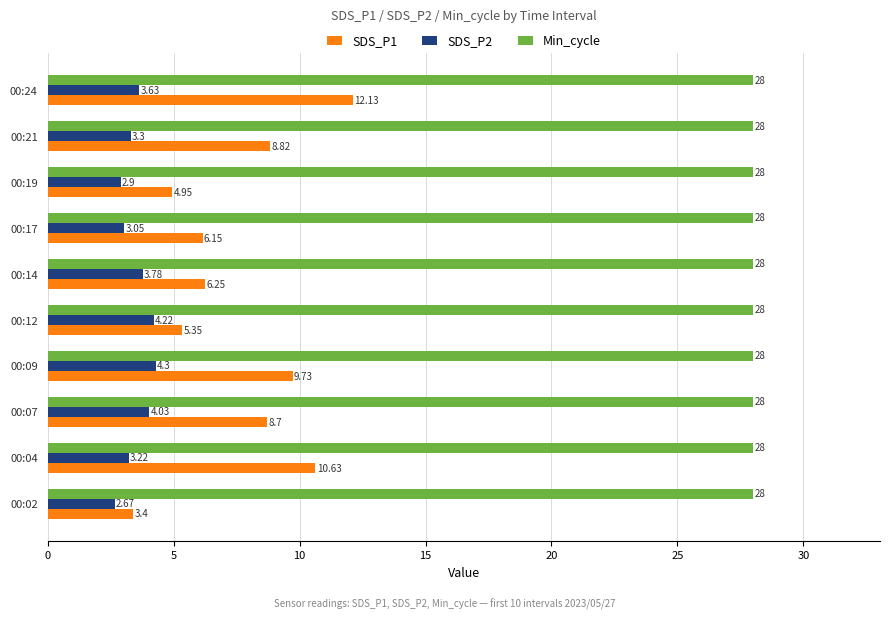

List the series in order of their overall mean, highest first.

Min_cycle, SDS_P1, SDS_P2